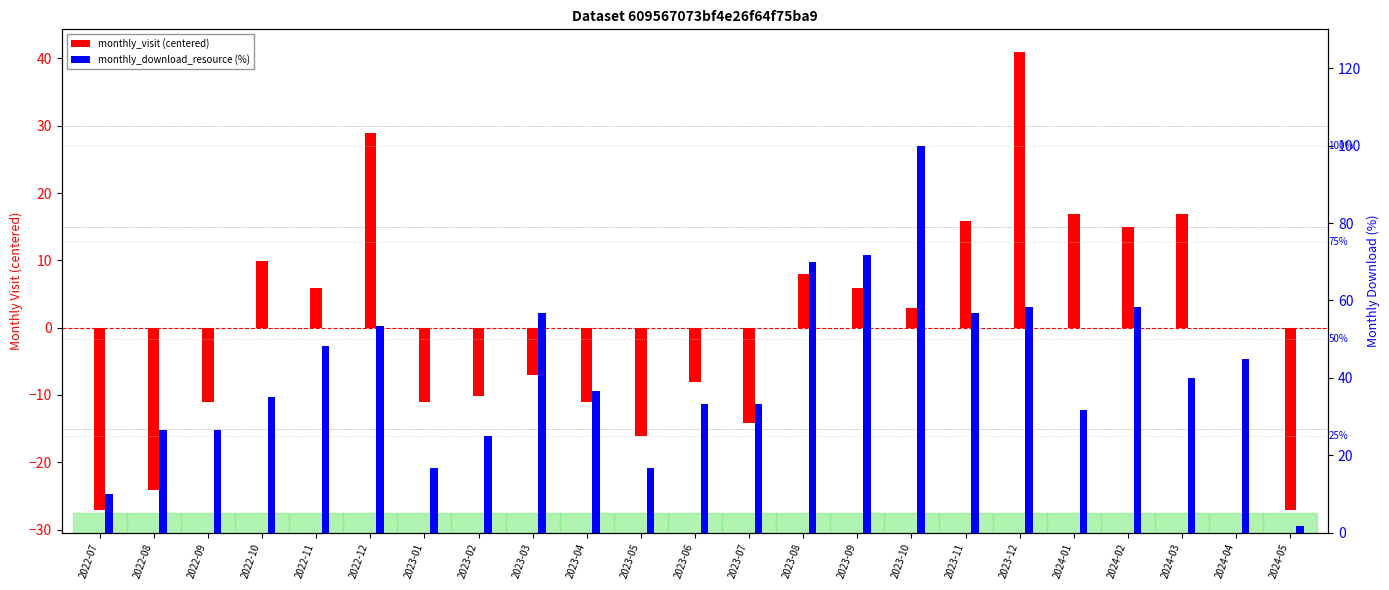

Reading left to right, list all the values displayed in this chart.

monthly_visit (centered): -27.1	-24.1	-11.1	9.9	5.9	28.9	-11.1	-10.1	-7.1	-11.1	-16.1	-8.1	-14.1	7.9	5.9	2.9	15.9	40.9	16.9	14.9	16.9	-0.1	-27.1
monthly_download_resource (%): 10.0	26.7	26.7	35.0	48.3	53.3	16.7	25.0	56.7	36.7	16.7	33.3	33.3	70.0	71.7	100.0	56.7	58.3	31.7	58.3	40.0	45.0	1.7